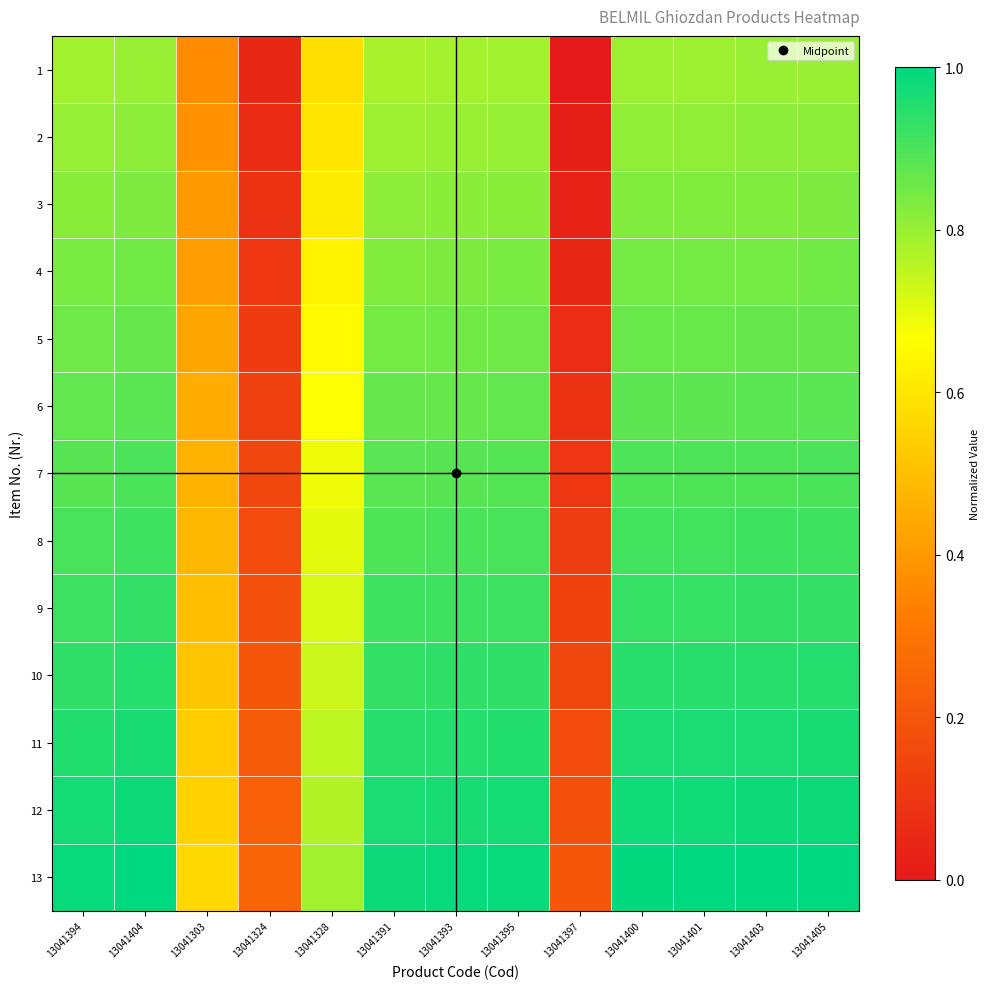

Rank the series at 13041393 from highest to lowest value.

13, 12, 11, 10, 9, 8, 7, 6, 5, 4, 3, 2, 1